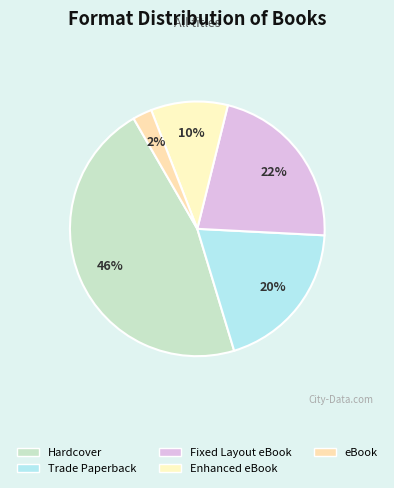

Approximately how many times larger is the value at Fixed Layout eBook compared to Enhanced eBook?

2.2